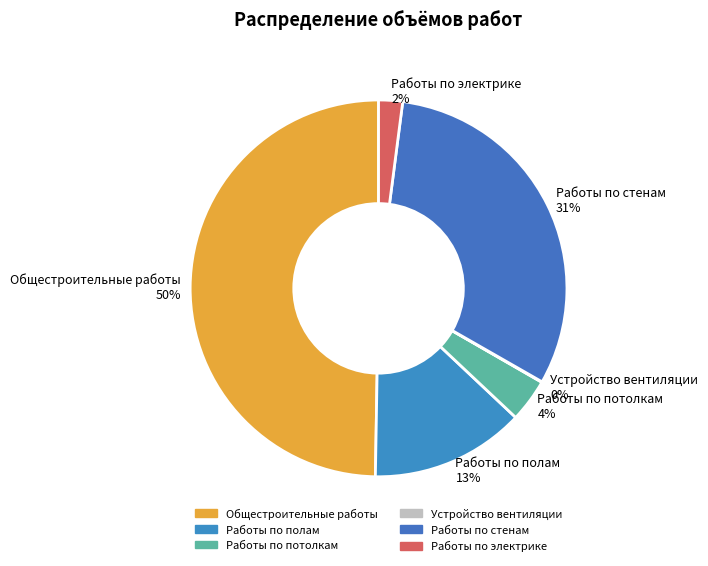

Do Работы по стенам and Работы по полам together represent more than half of the pie?

No